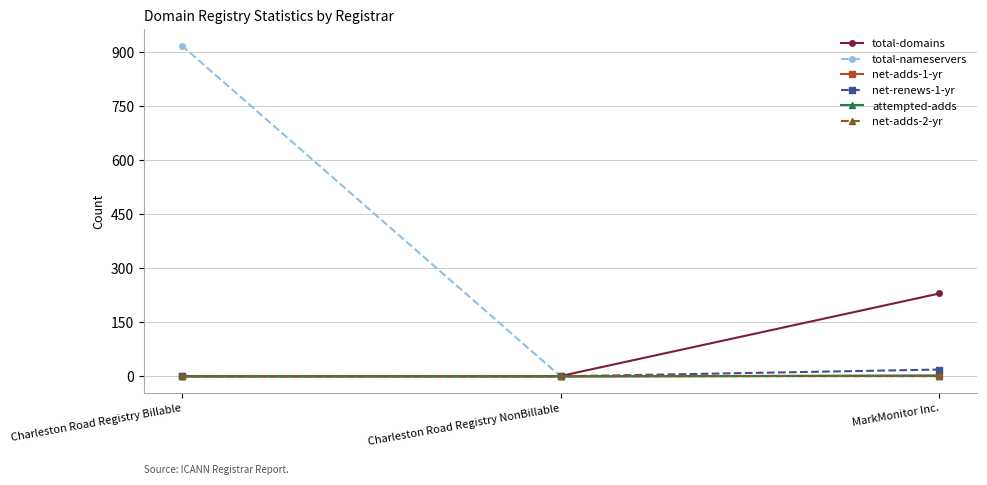

What is the maximum value shown in the chart?

918